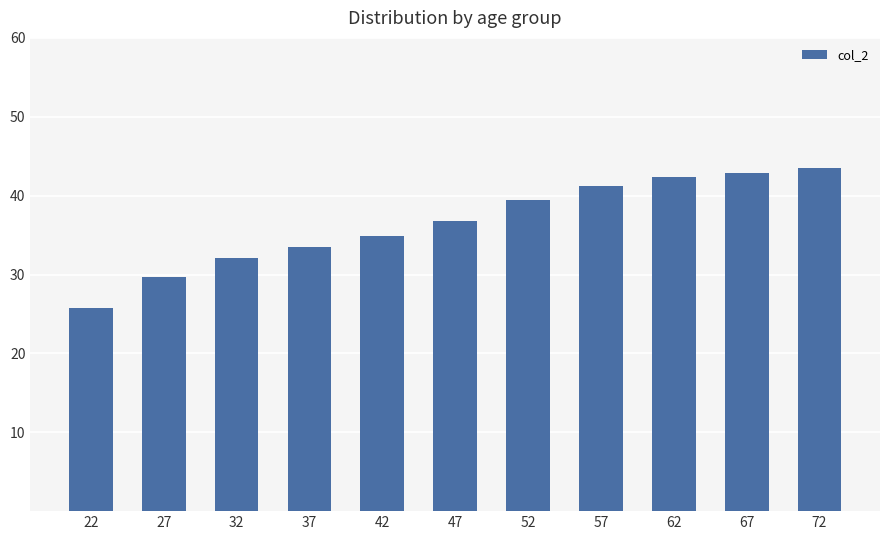

What is the average value?

36.6